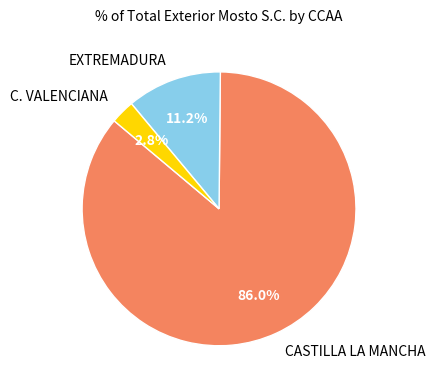

Does any single category account for the majority?

Yes